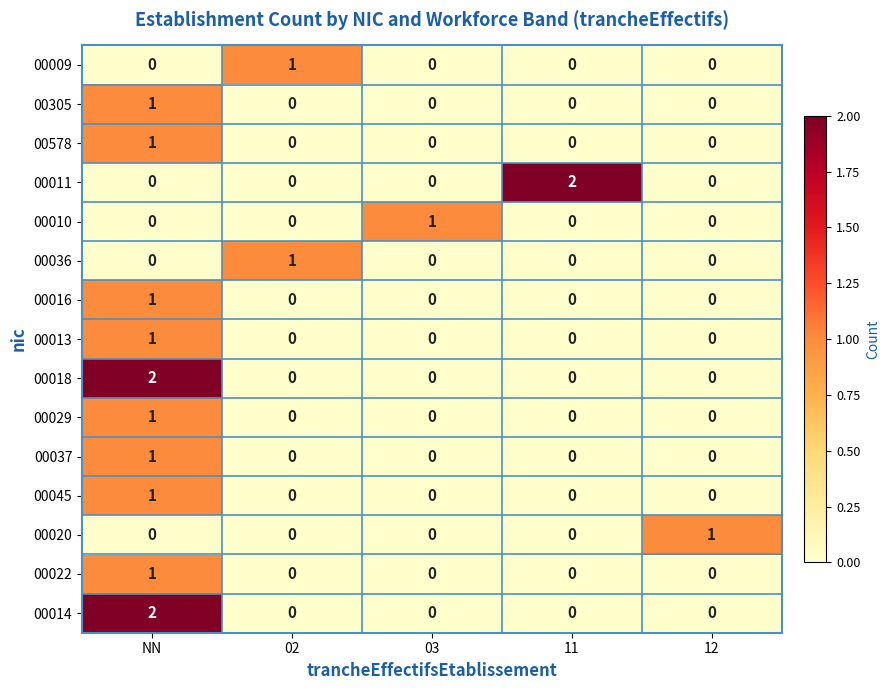

At which category is the sum across all series the highest?

NN